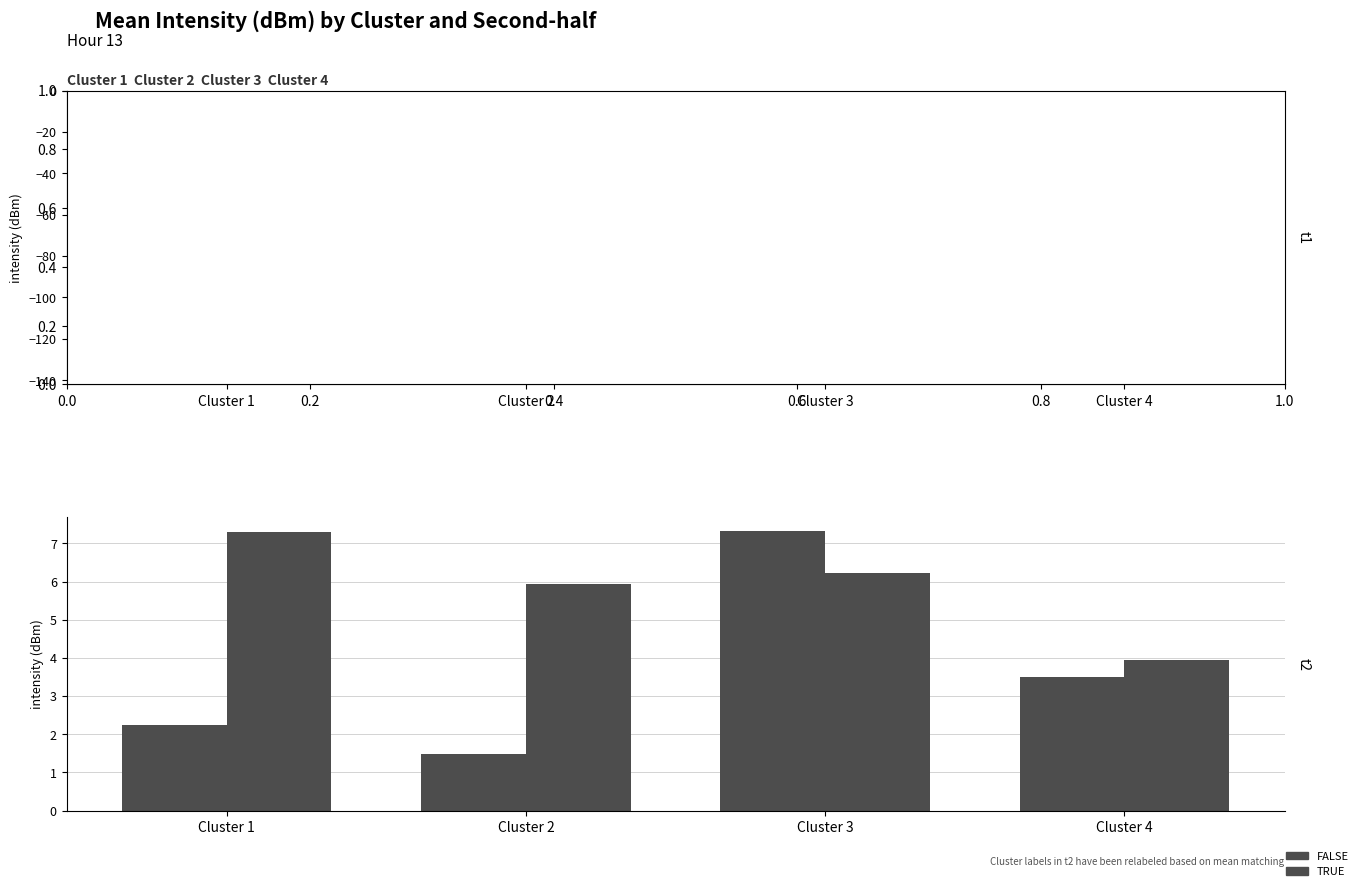

Is it true that TRUE equals 5.9 at Cluster 2?

True